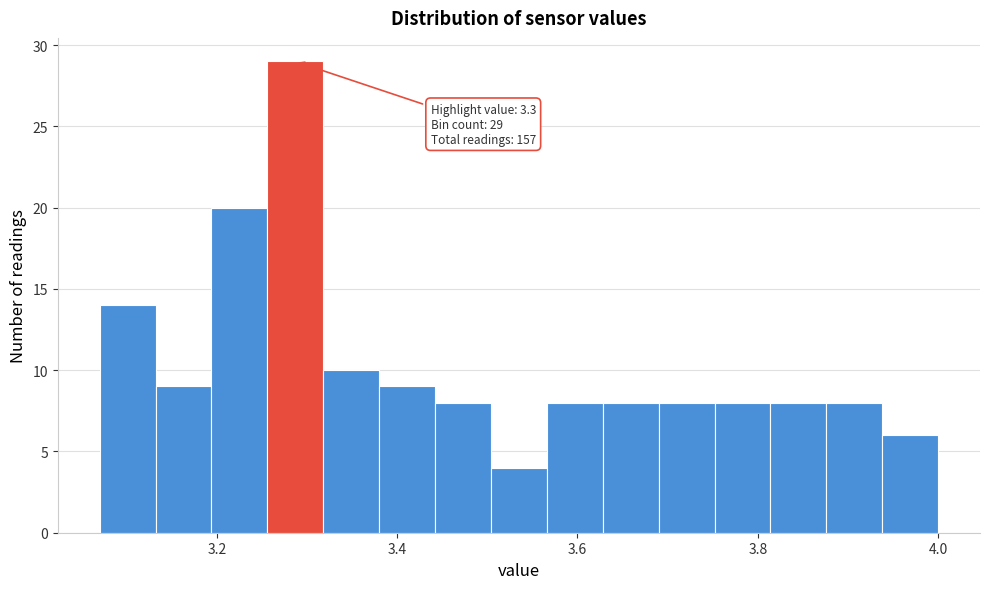

Around what value on the x-axis is the tallest bar? Give the approximate position of its centre, as read against the axis.

3.28